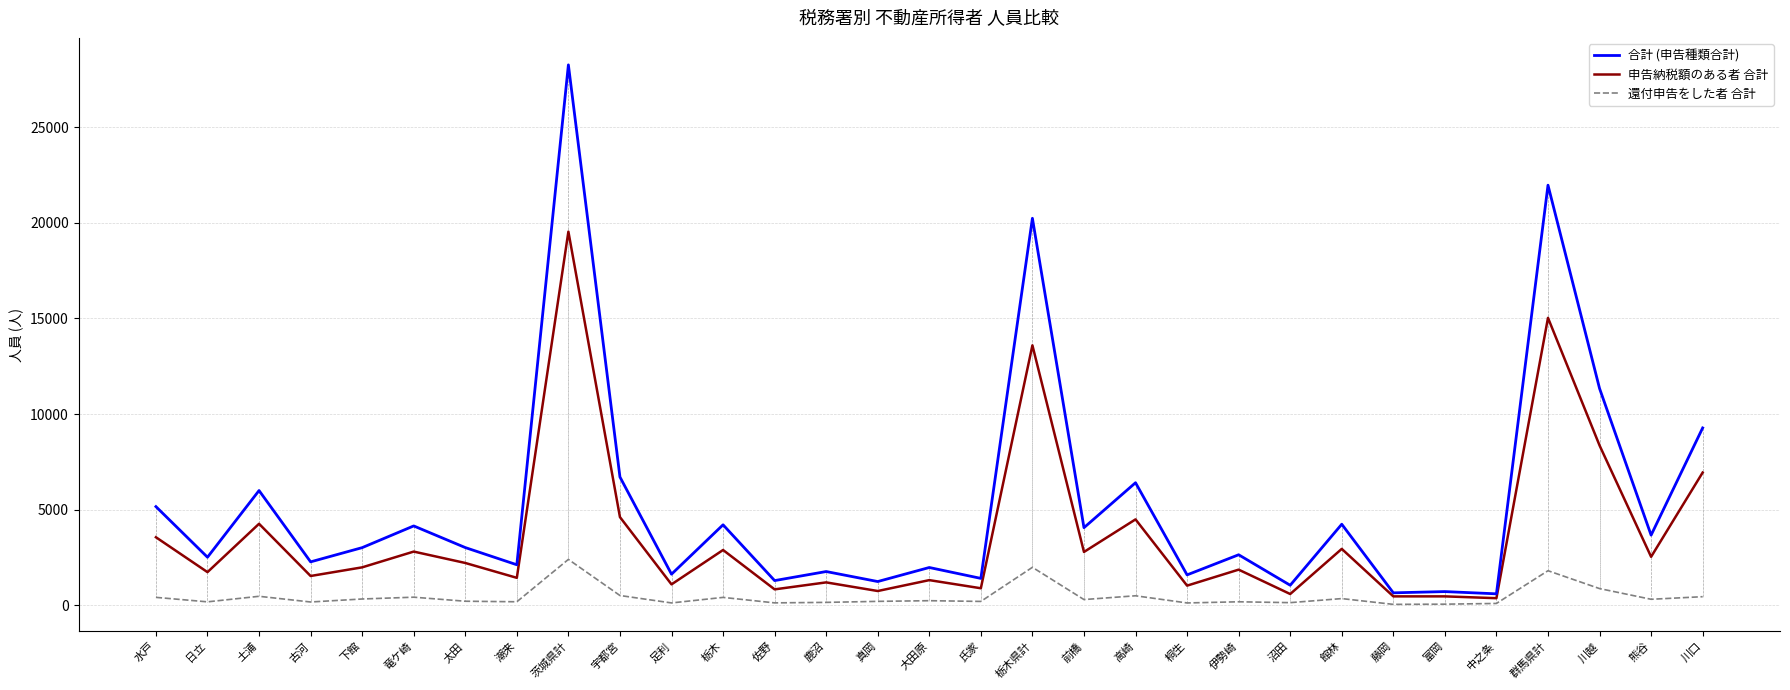

The value of 合計 (申告種類合計) at 茨城県計 is 37948. True or false?

False